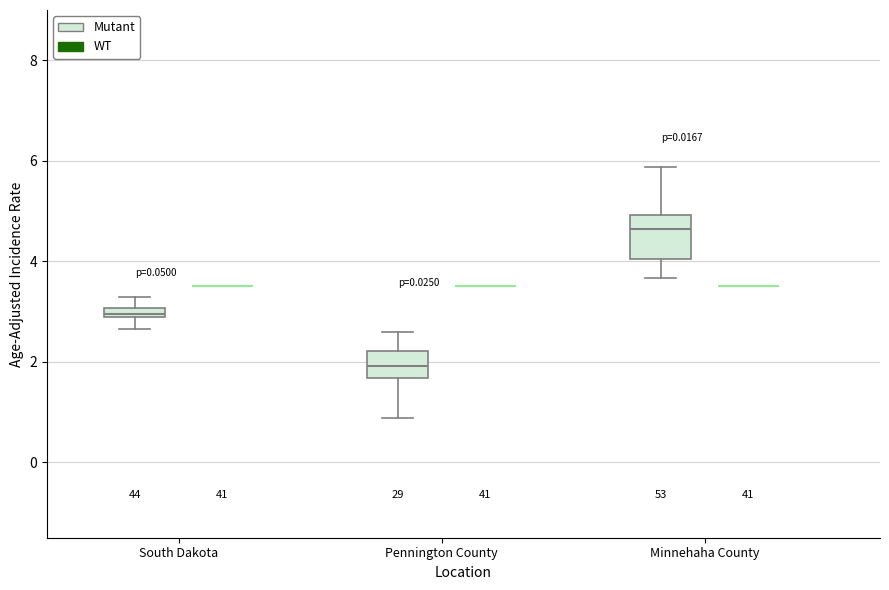

Which box is the tallest, from its lower edge to its upper edge?

Minnehaha County (Mutant)